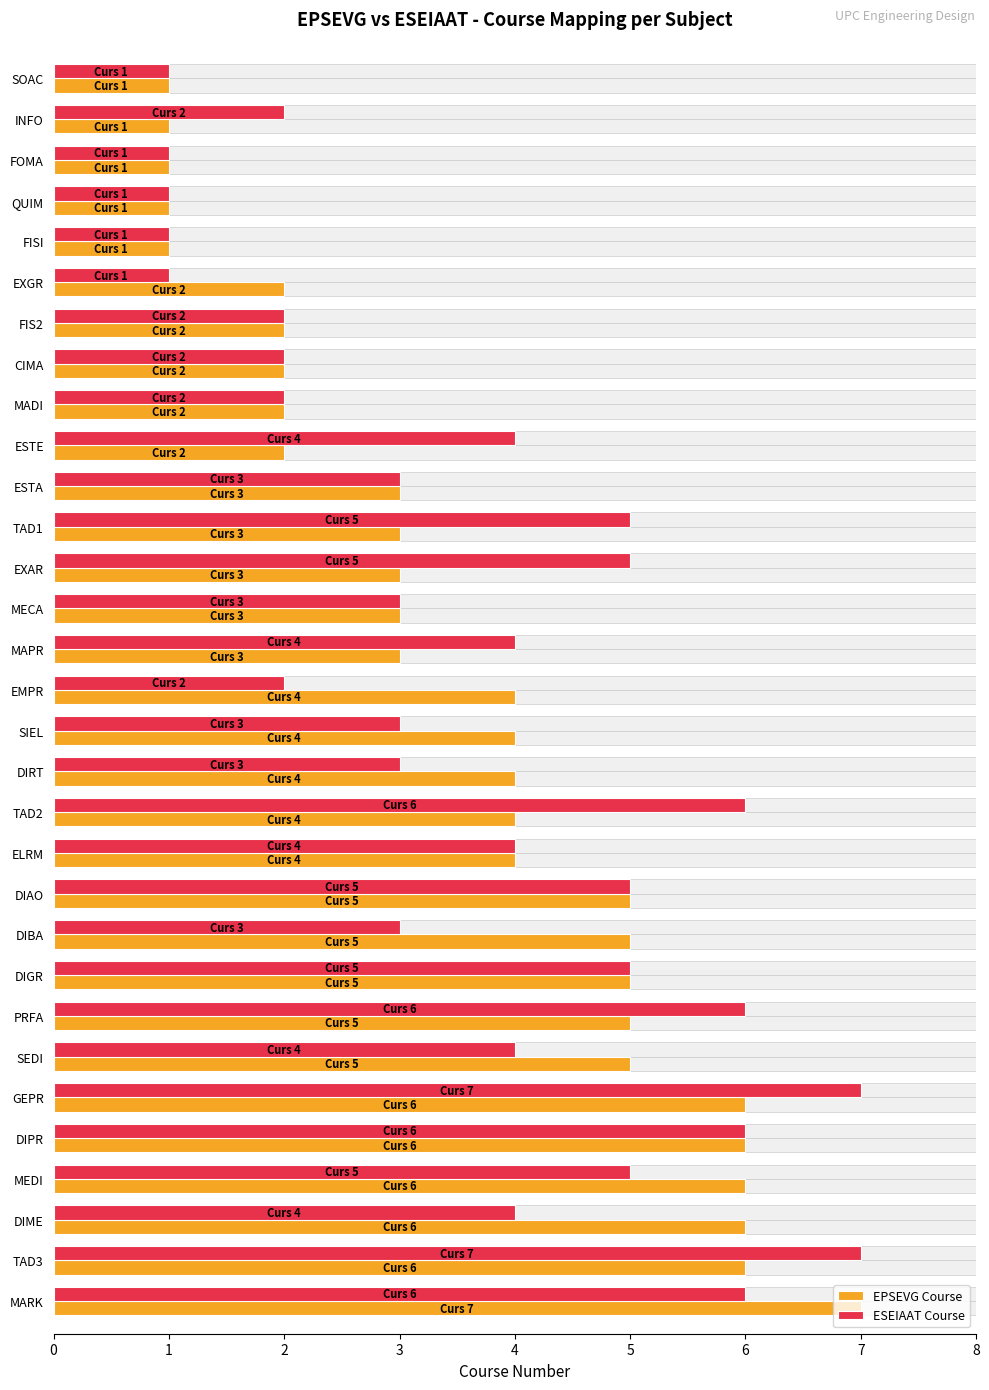

What is the sum of the EPSEVG Course values at MAPR and TAD3?

9